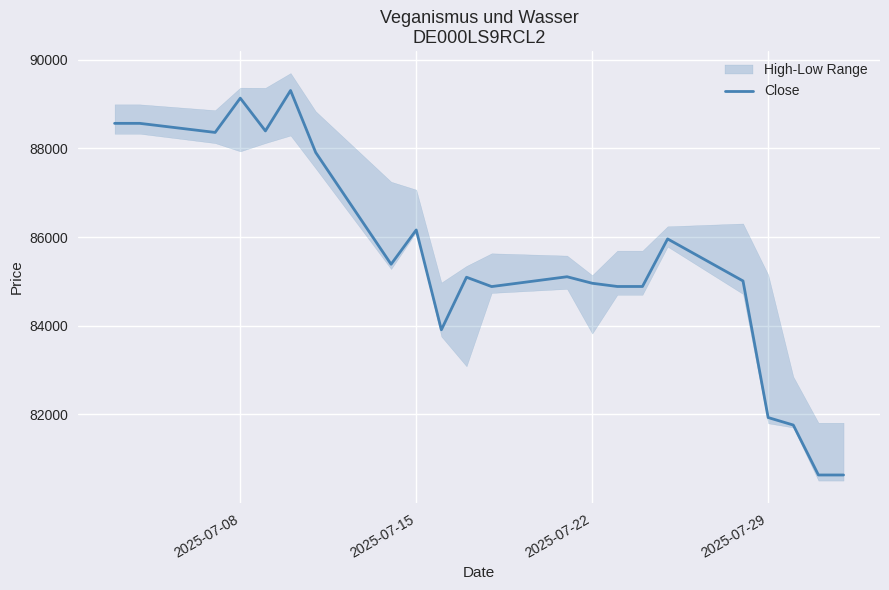

What is the average value?

85518